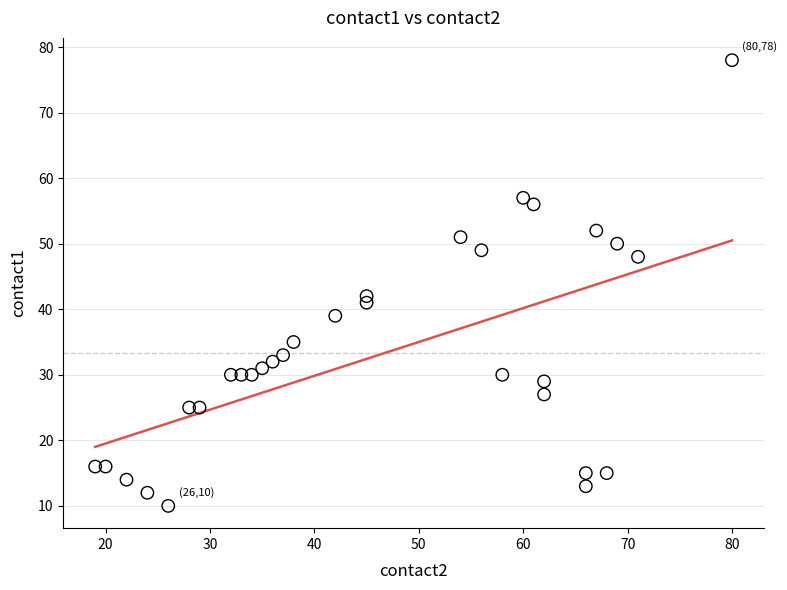

What Y value in the scatter plot is closest to 44?

42